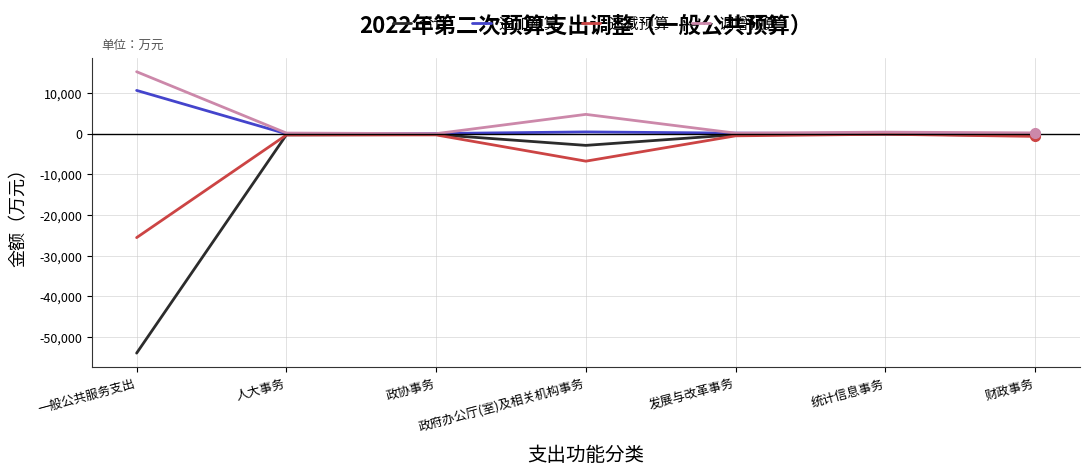

What is the label of the 4th point from the left?

政府办公厅(室)及相关机构事务